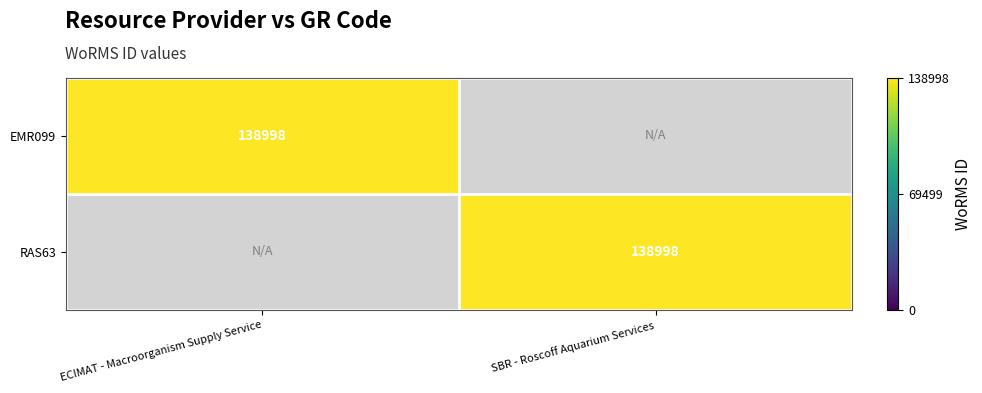

The EMR099 series shows 138998 at ECIMAT - Macroorganism Supply Service. True or false?

True